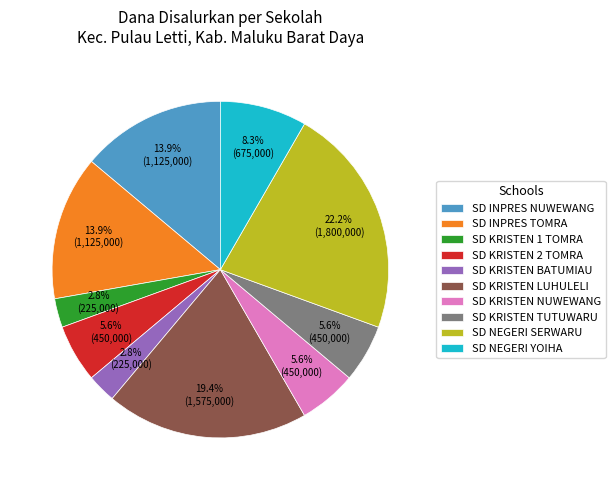

To the nearest percent, what is the difference between the largest and smallest slice percentages?

19%